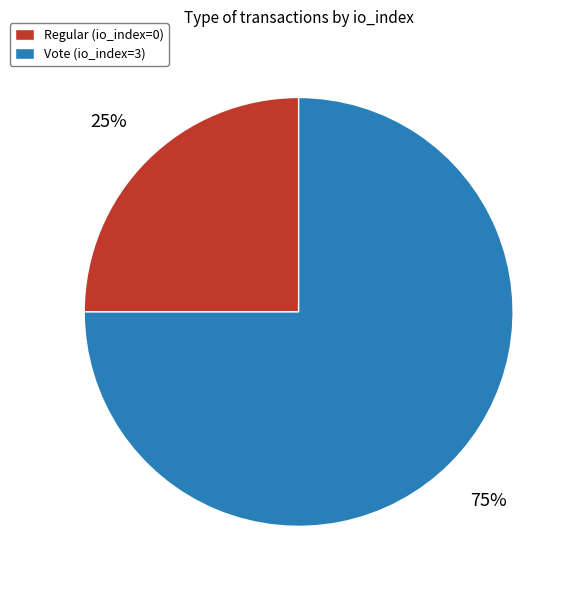

To the nearest percent, what is the average slice percentage?

50%